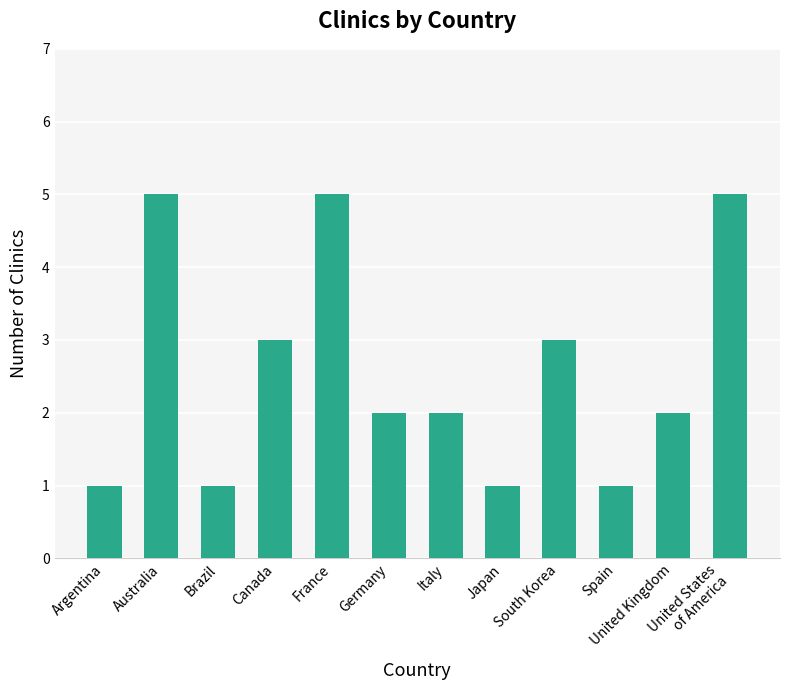

How many distinct data groups are displayed?

1